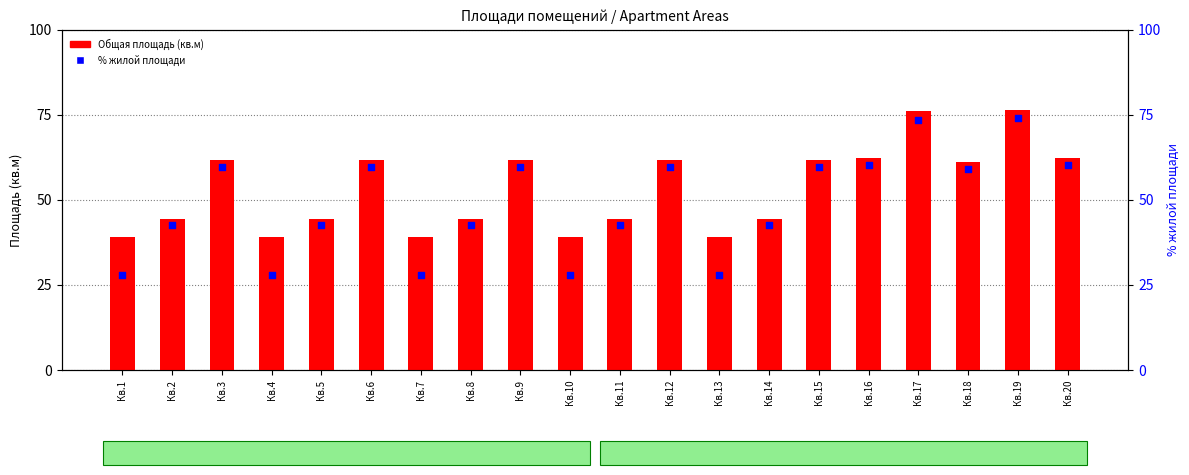

Is the value of % жилой площади at Кв.13 greater than the value of Общая площадь at Кв.12?

No